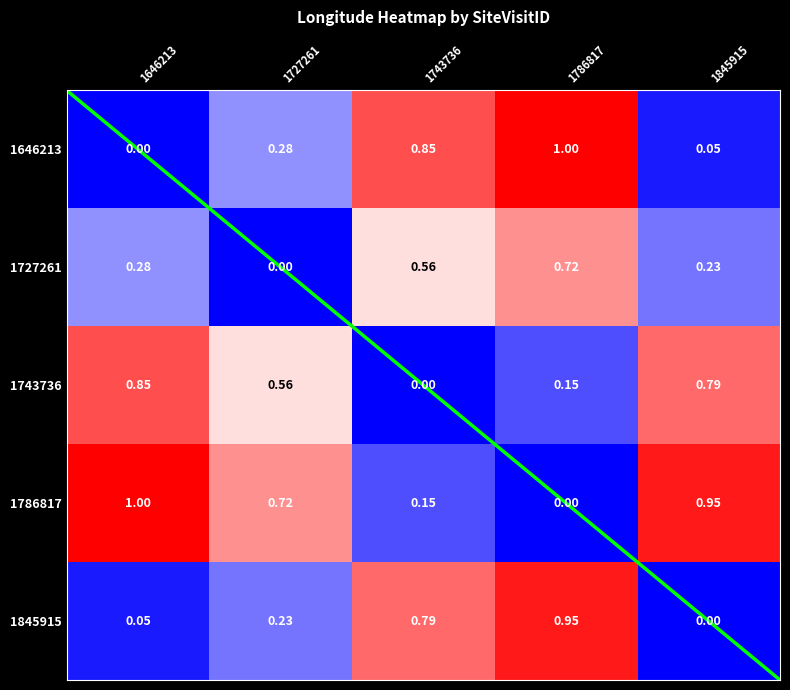

How many values in 0 are above zero?

4